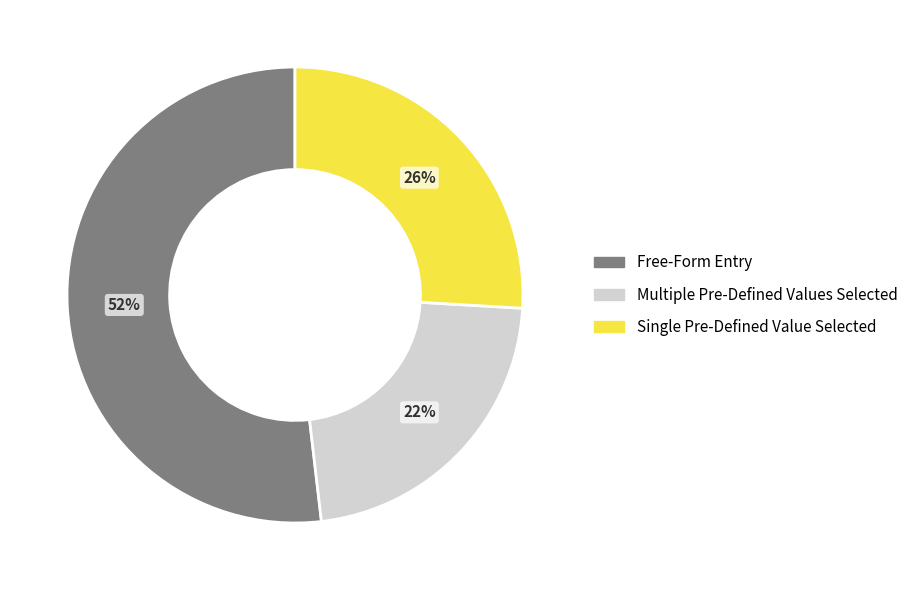

Count the number of slices in the pie.

3